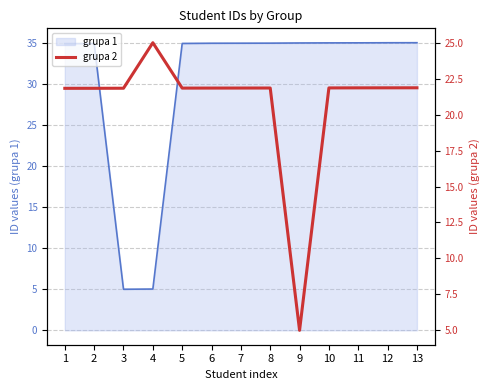

The chart shows a value of 21.8 at 3. True or false?

True